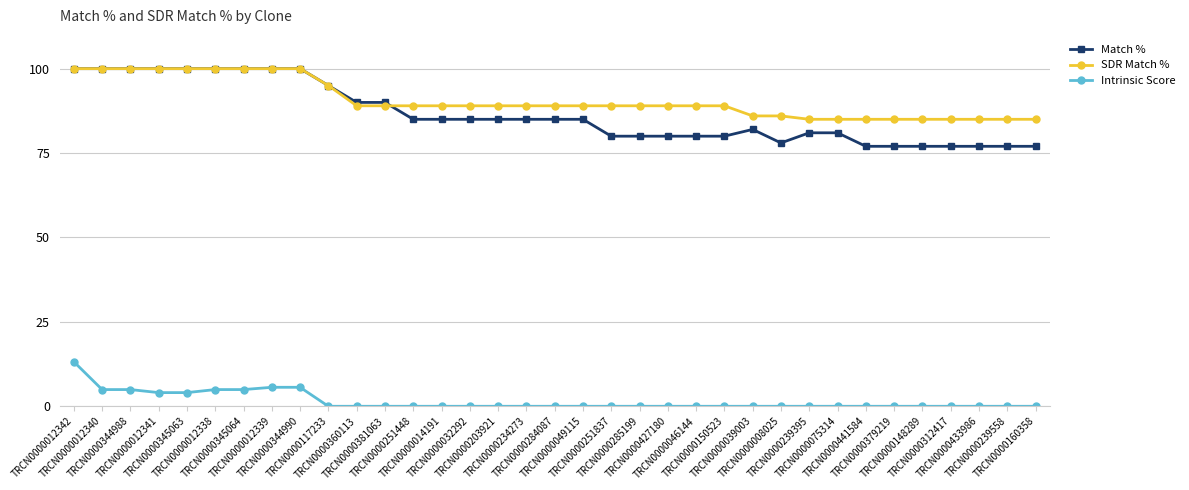

What is the highest value of the SDR Match % series?

100.0